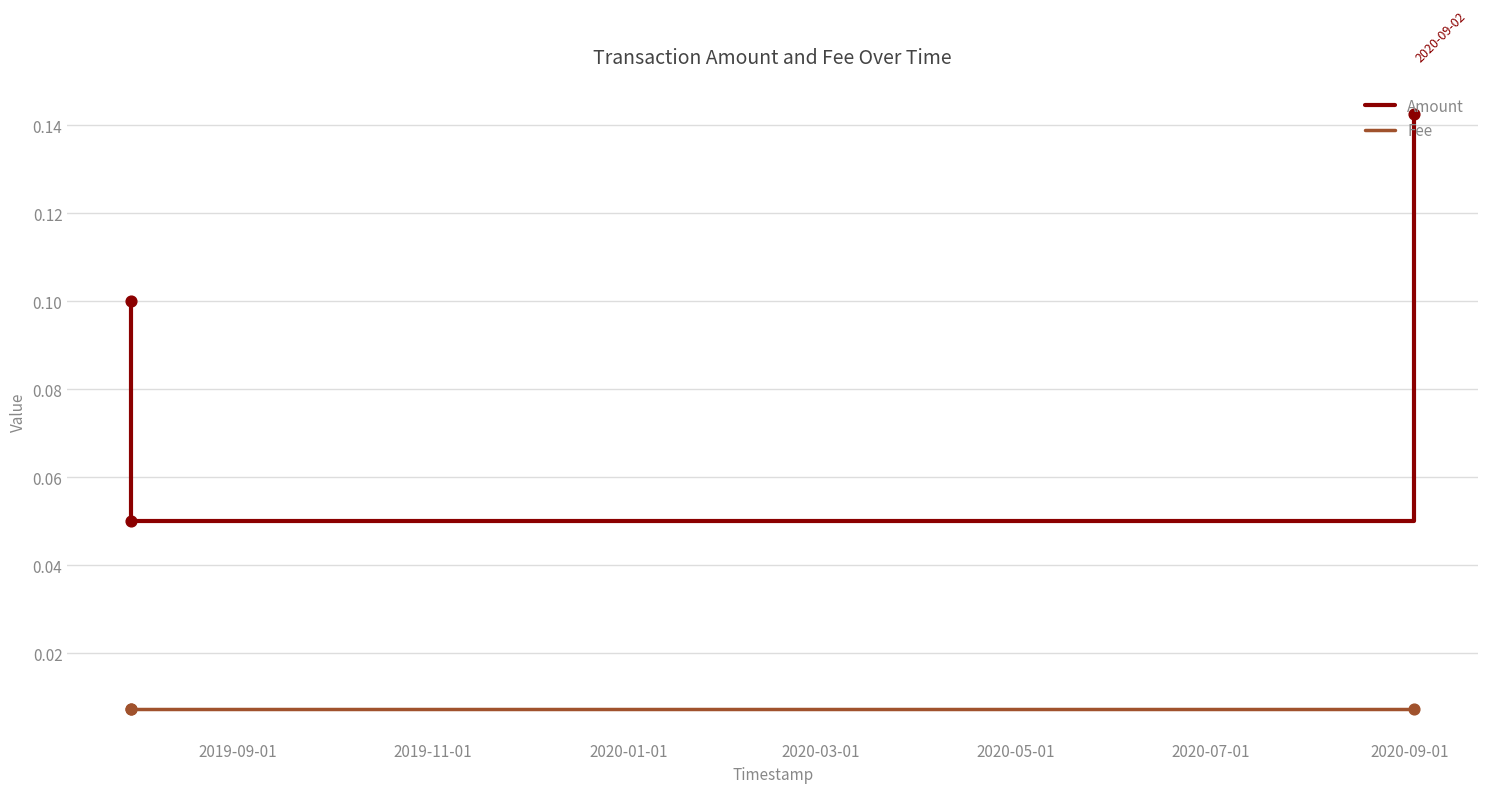

What are all the series names shown in the legend?

Amount, Fee